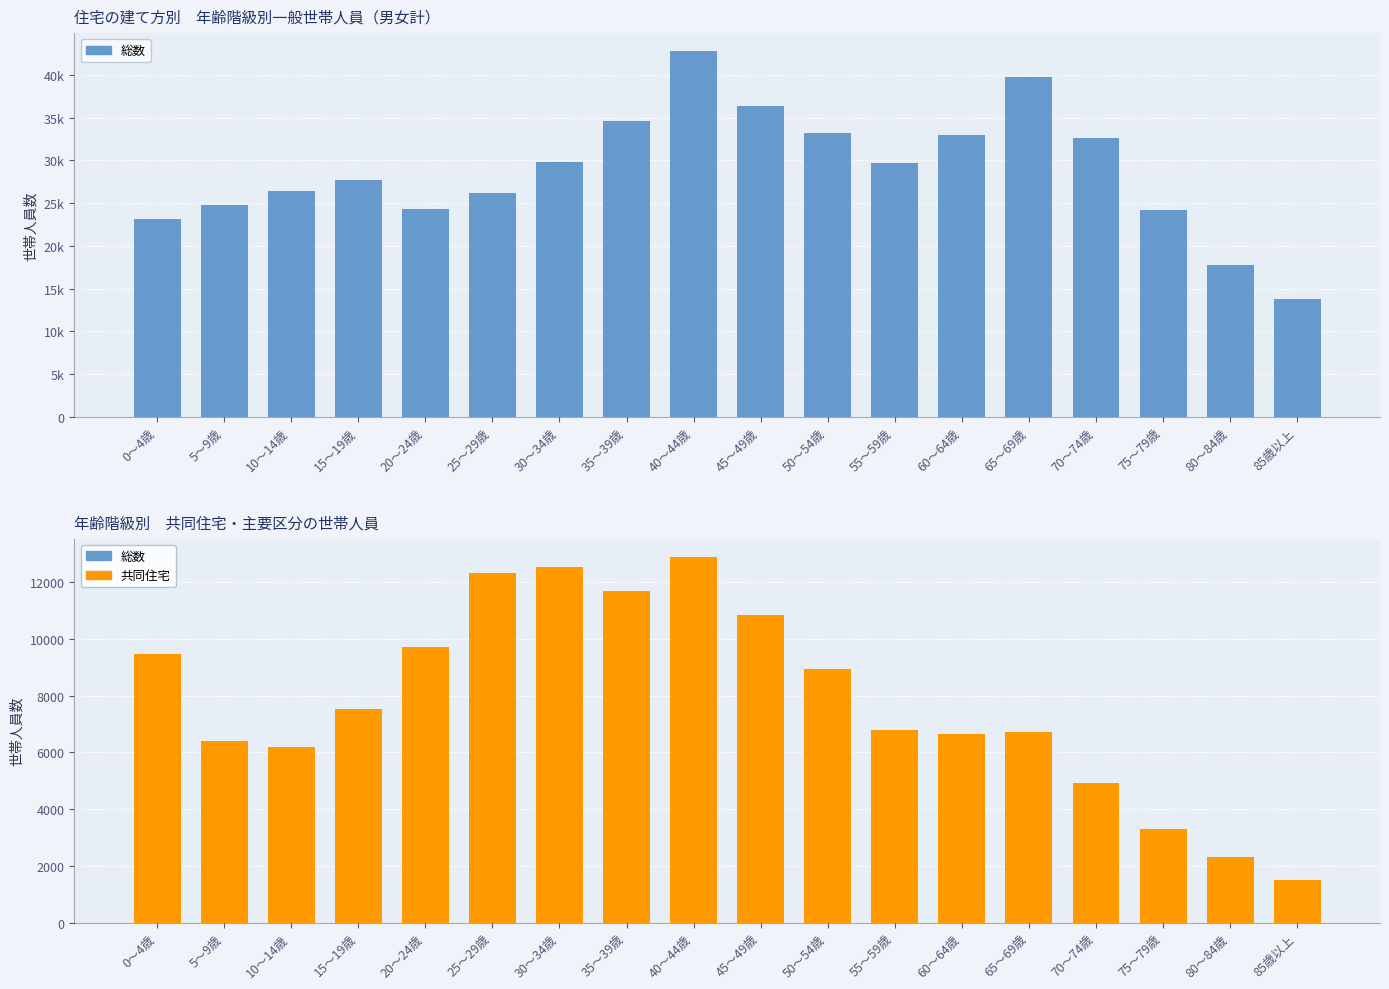

Which series has the widest spread of values?

総数(住宅)